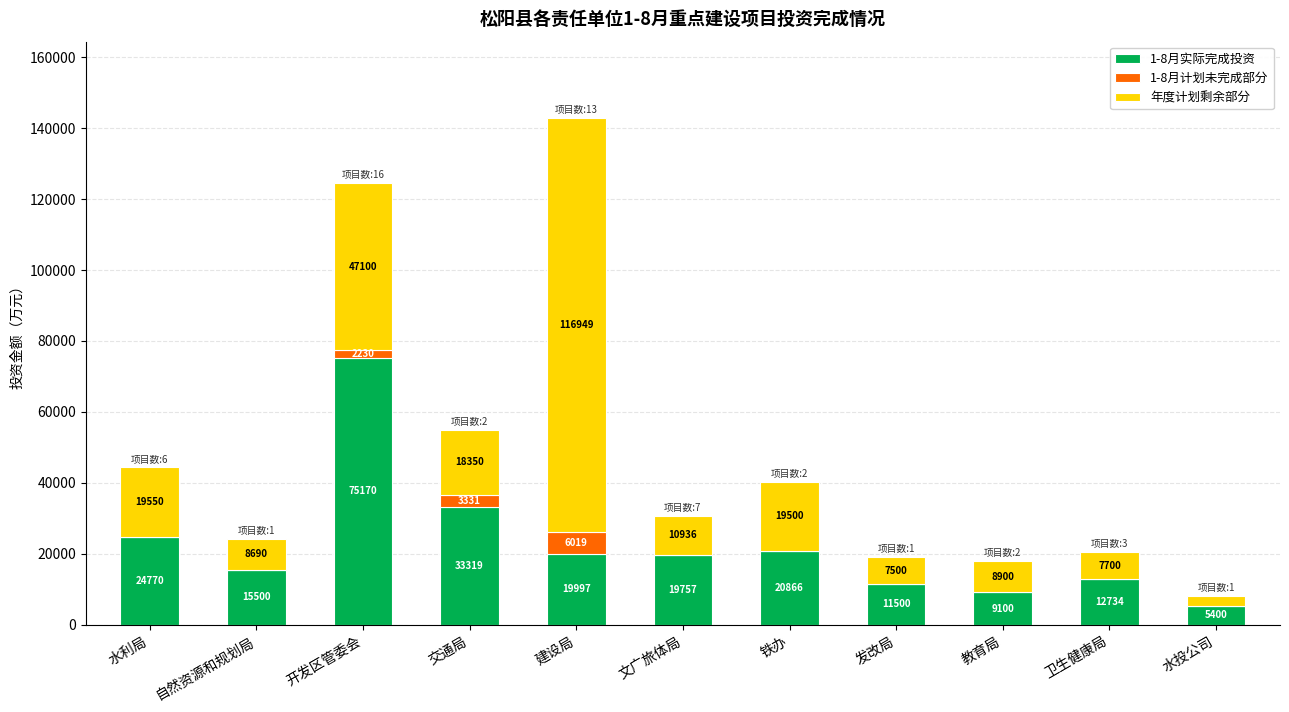

What value does the 1-8月实际完成投资 series have at 文广旅体局, to the nearest 10?

19760